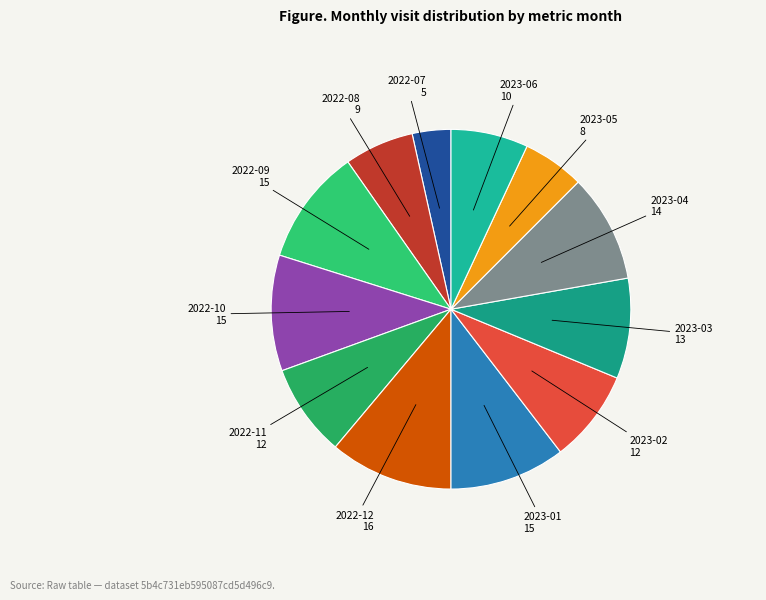

Does 2022-11 represent more than half of the total?

No